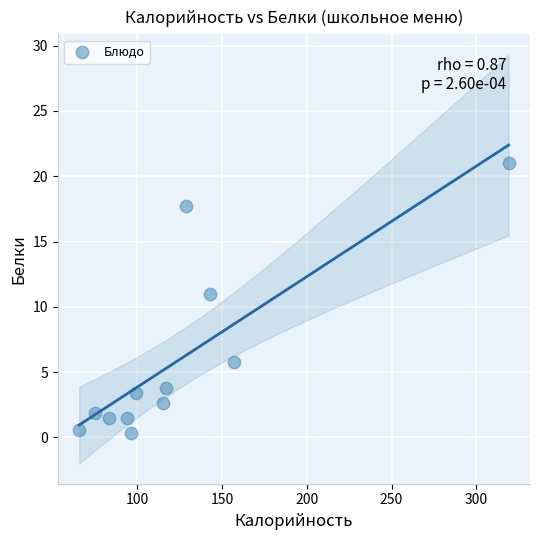

What is the average Y value?

5.9